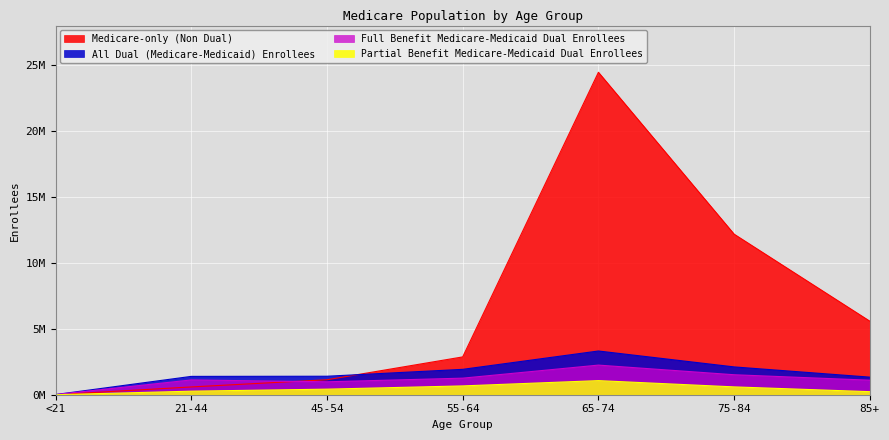

True or false: Partial Benefit Medicare-Medicaid Dual Enrollees and All Dual (Medicare-Medicaid) Enrollees cross at least once.

False